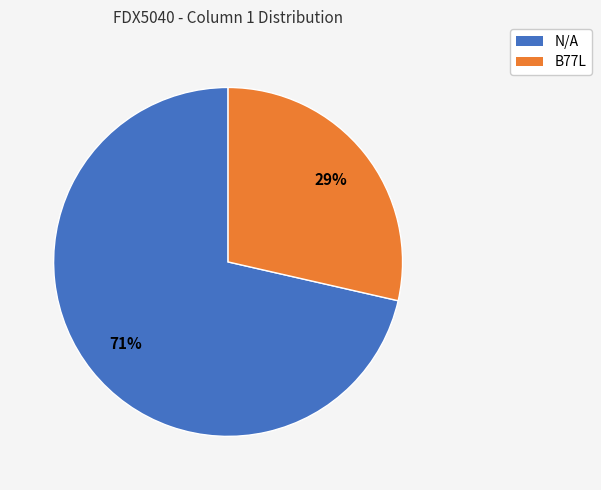

Do B77L and N/A together represent more than half of the pie?

Yes